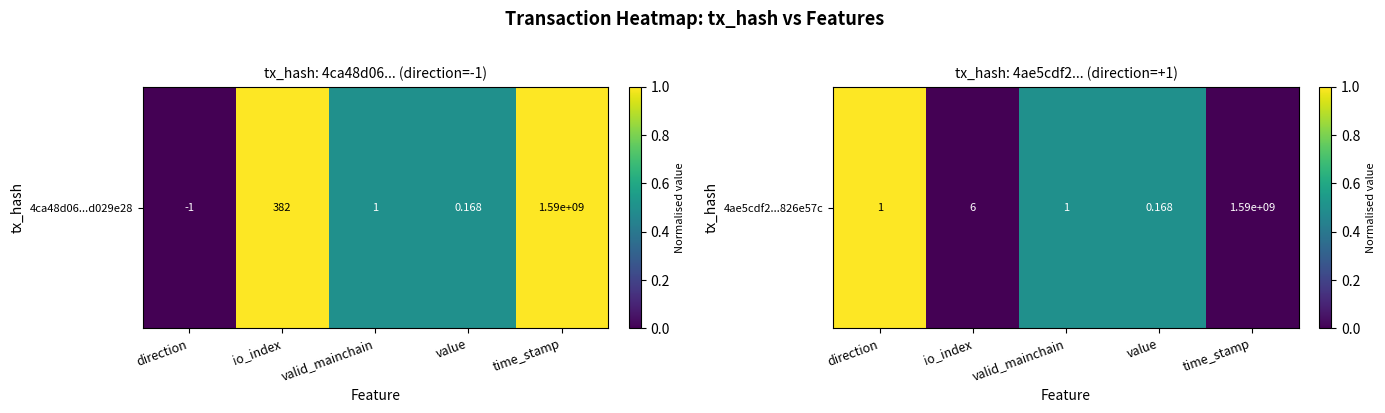

Between valid_mainchain and value, which is larger?

valid_mainchain